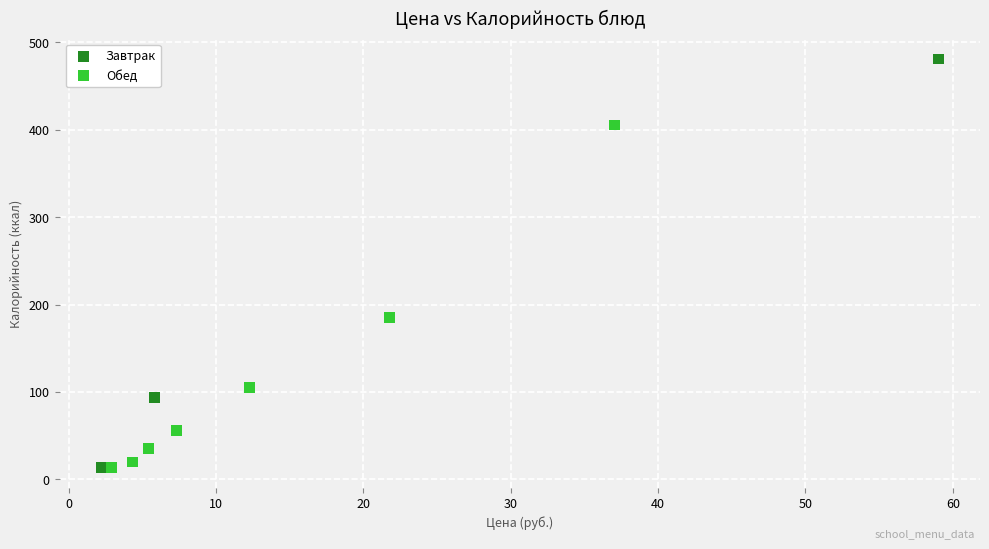

What are all the series names shown in the legend?

Завтрак, Обед